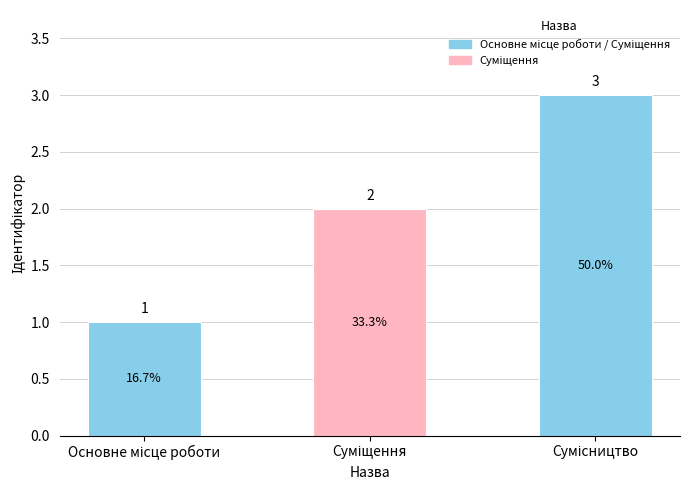

How many values are between 1 and 3?

3